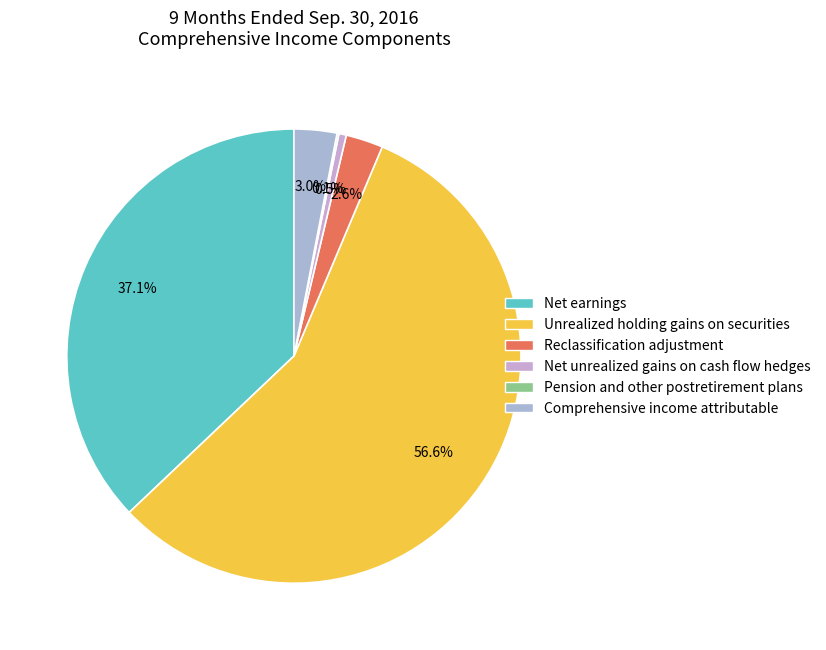

Count the number of slices in the pie.

6